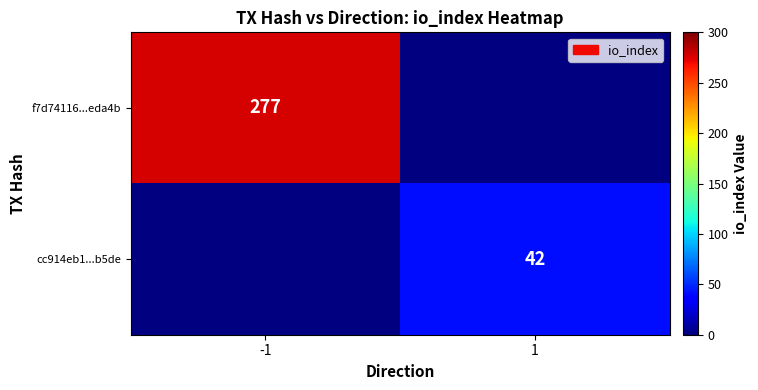

The cc914eb1...b5de series shows 57 at 1. True or false?

False